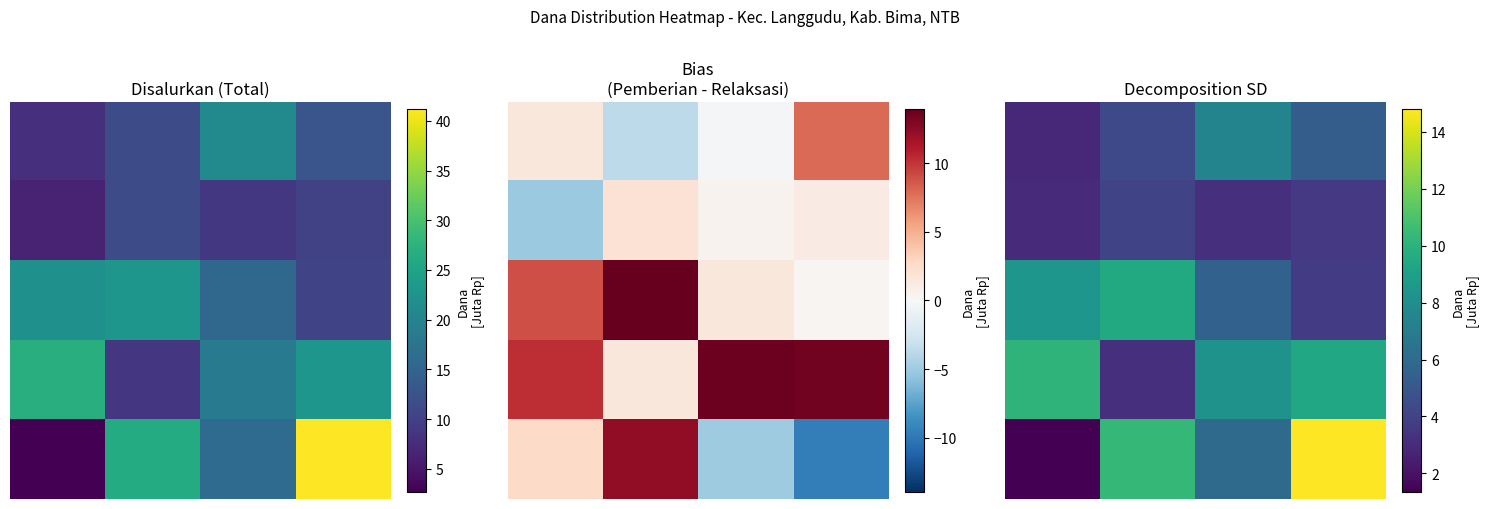

Is it true that 3 equals 12.8 at 2.0?

False